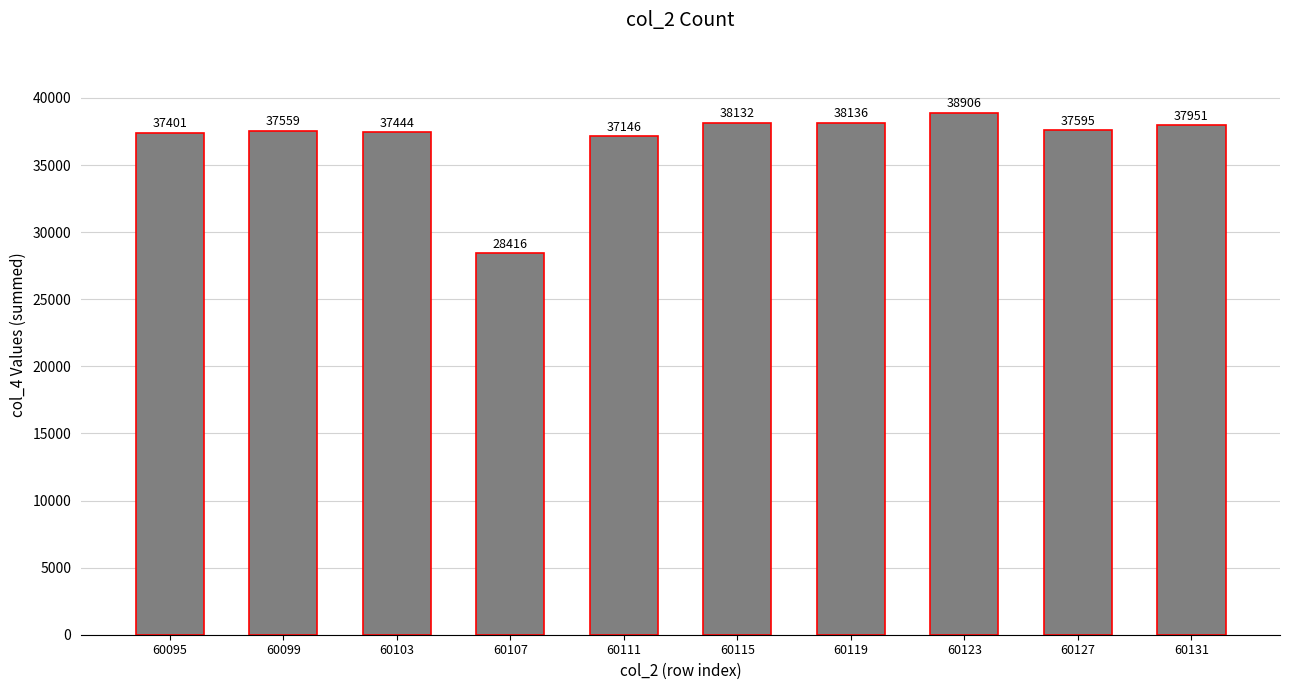

Reading left to right, extract all data points from this chart.

60095=37401	60099=37559	60103=37444	60107=28416	60111=37146	60115=38132	60119=38136	60123=38906	60127=37595	60131=37951